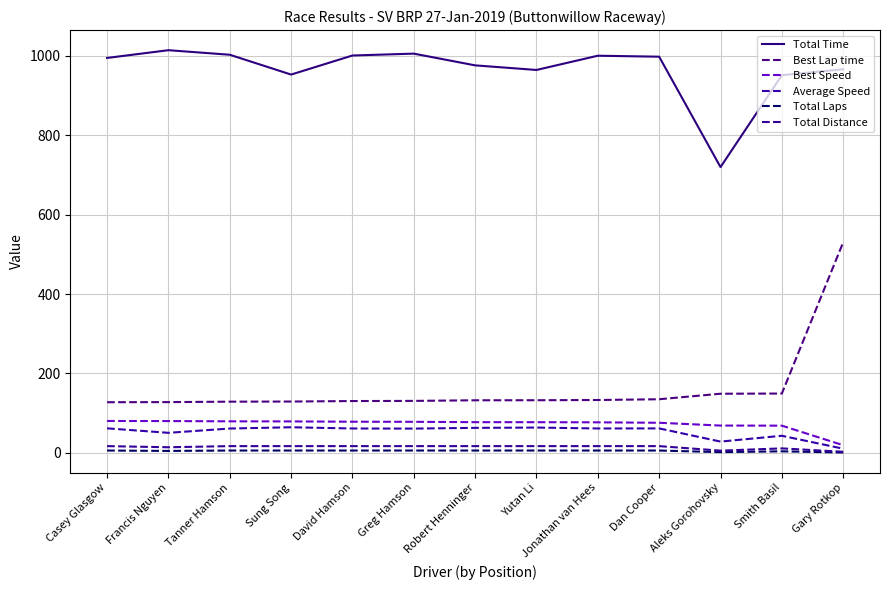

What is the value of the Total Time point at the 3rd from the left?

1002.6